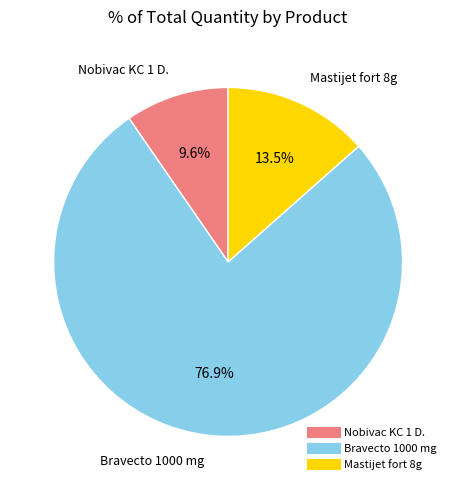

Between Bravecto 1000 mg and Nobivac KC 1 D., which is larger?

Bravecto 1000 mg